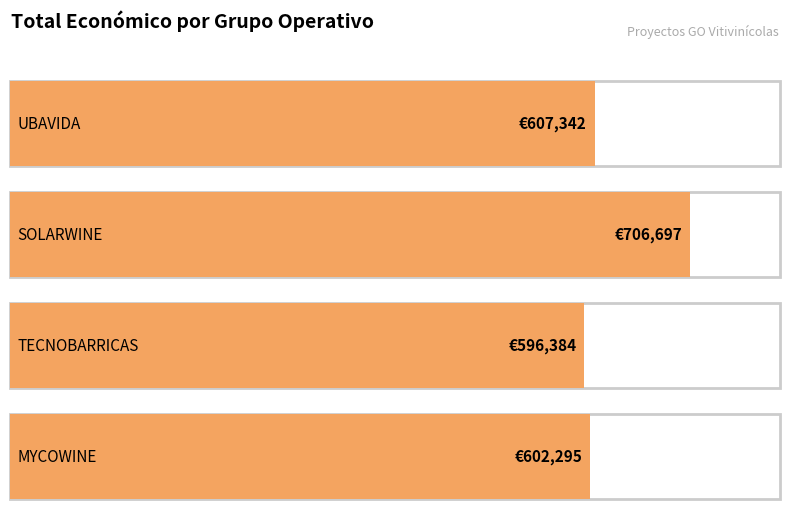

How many bars are there in total?

4